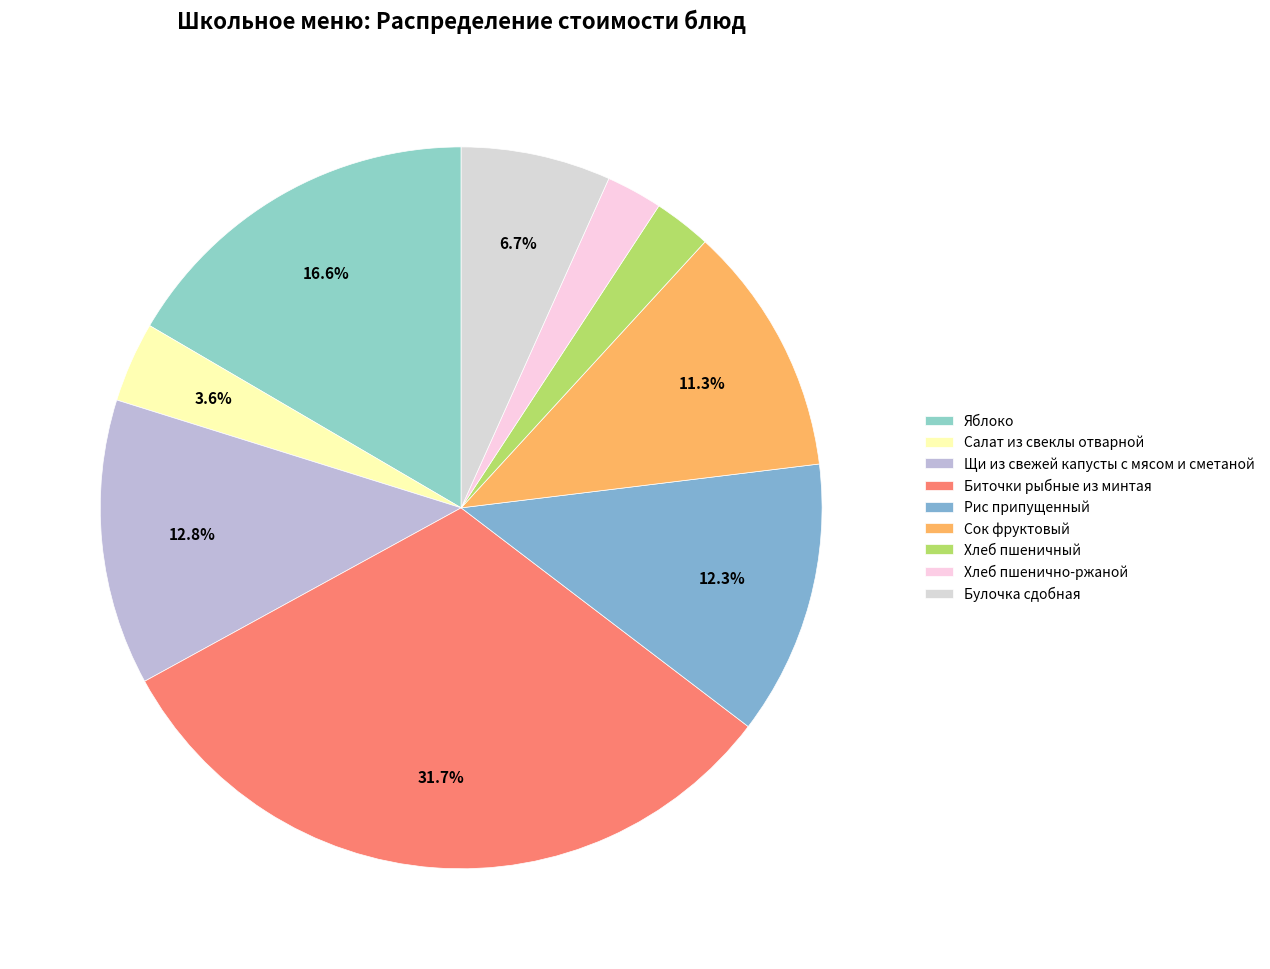

Count the number of slices in the pie.

9